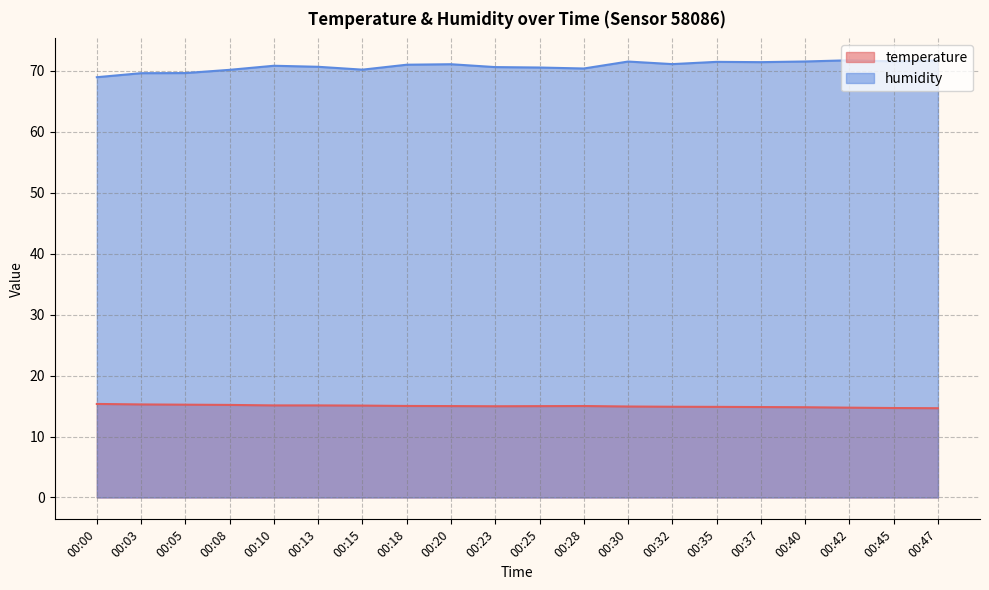

Between 00:03 and 00:13, which series saw the biggest shift?

humidity